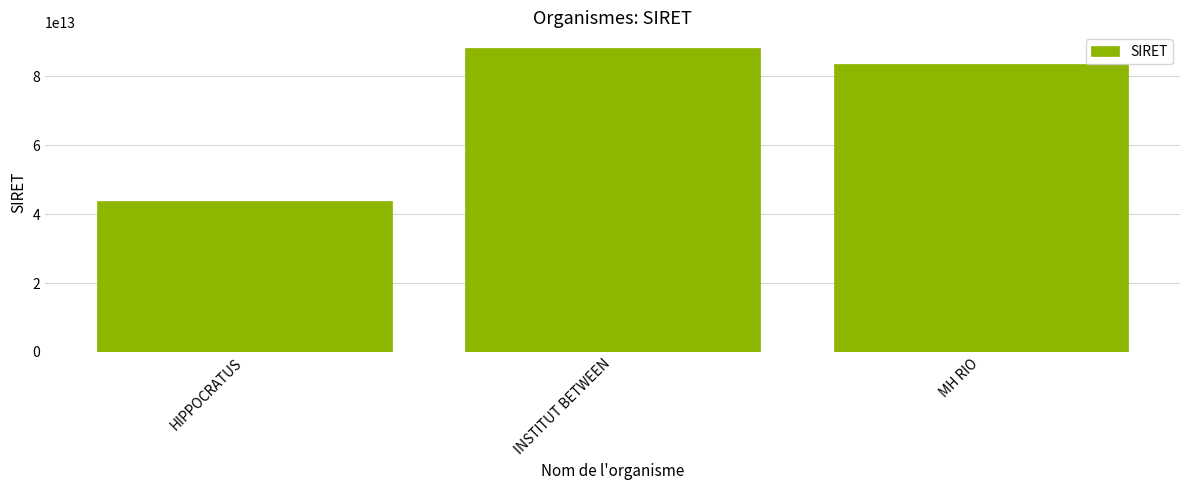

Which label corresponds to the smallest value in the chart?

HIPPOCRATUS